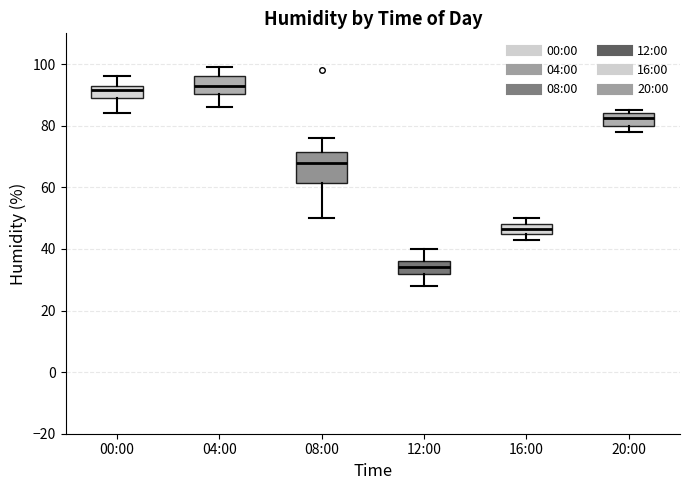

Where is the upper edge of the box for 20:00 on the y-axis? The values are not printed on the chart, so give them approximately, as read against the axis.

84